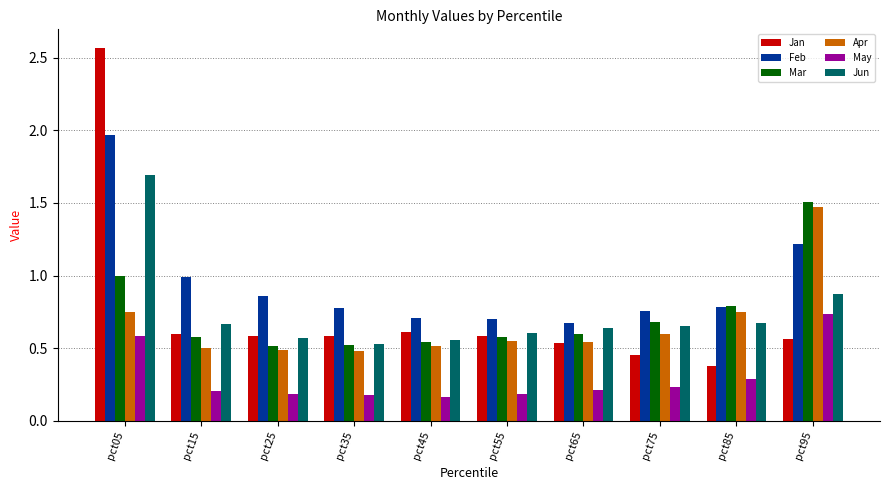

What is the sum of the Jan values at pct15 and pct55?

1.2